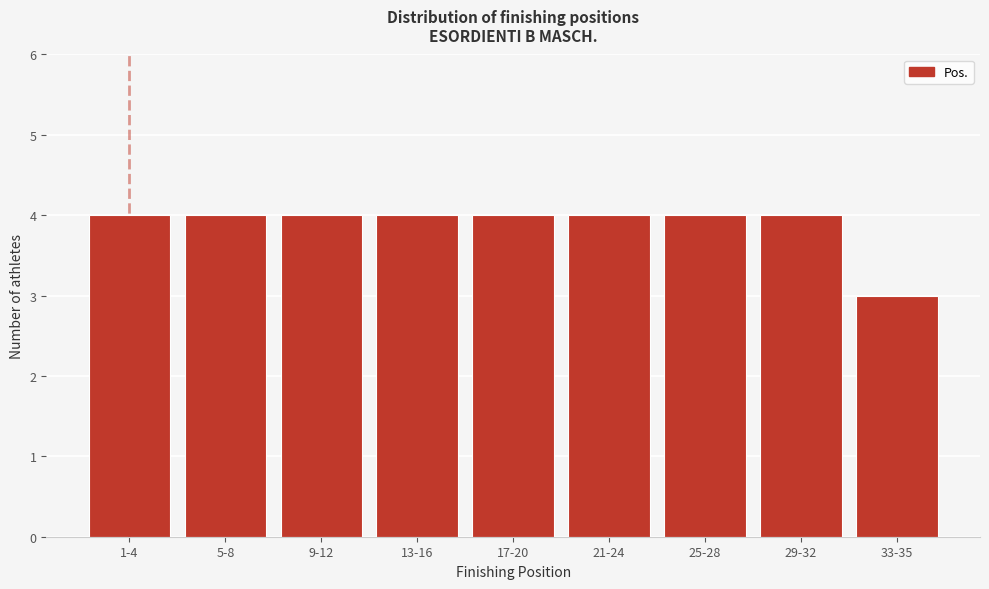

Reading right to left, extract all data points from this chart.

3	4	4	4	4	4	4	4	4